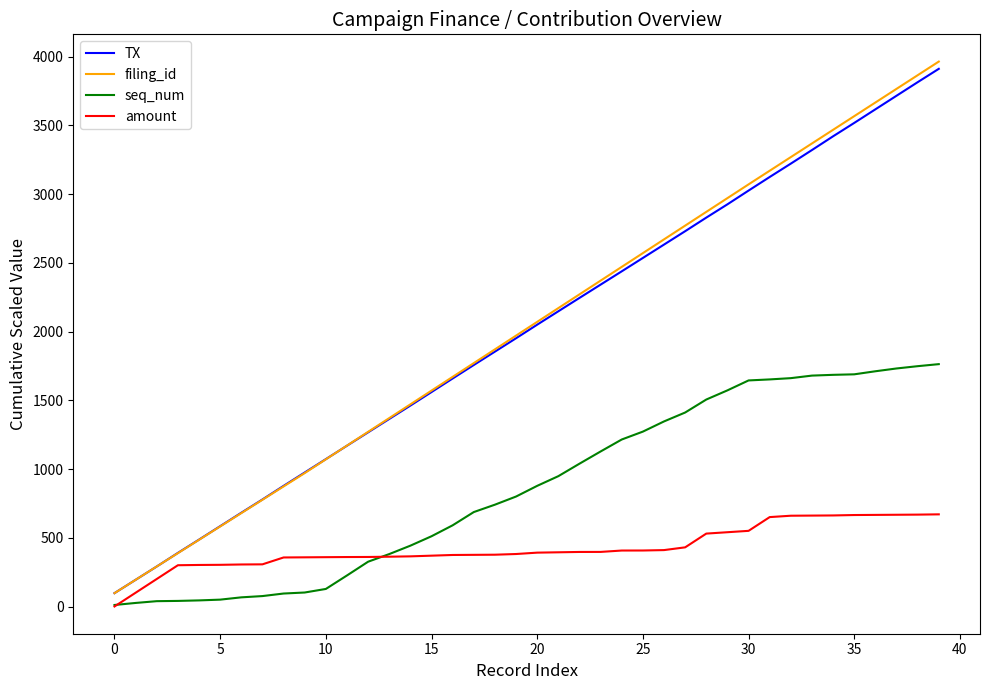

True or false: amount and TX intersect in this chart.

False